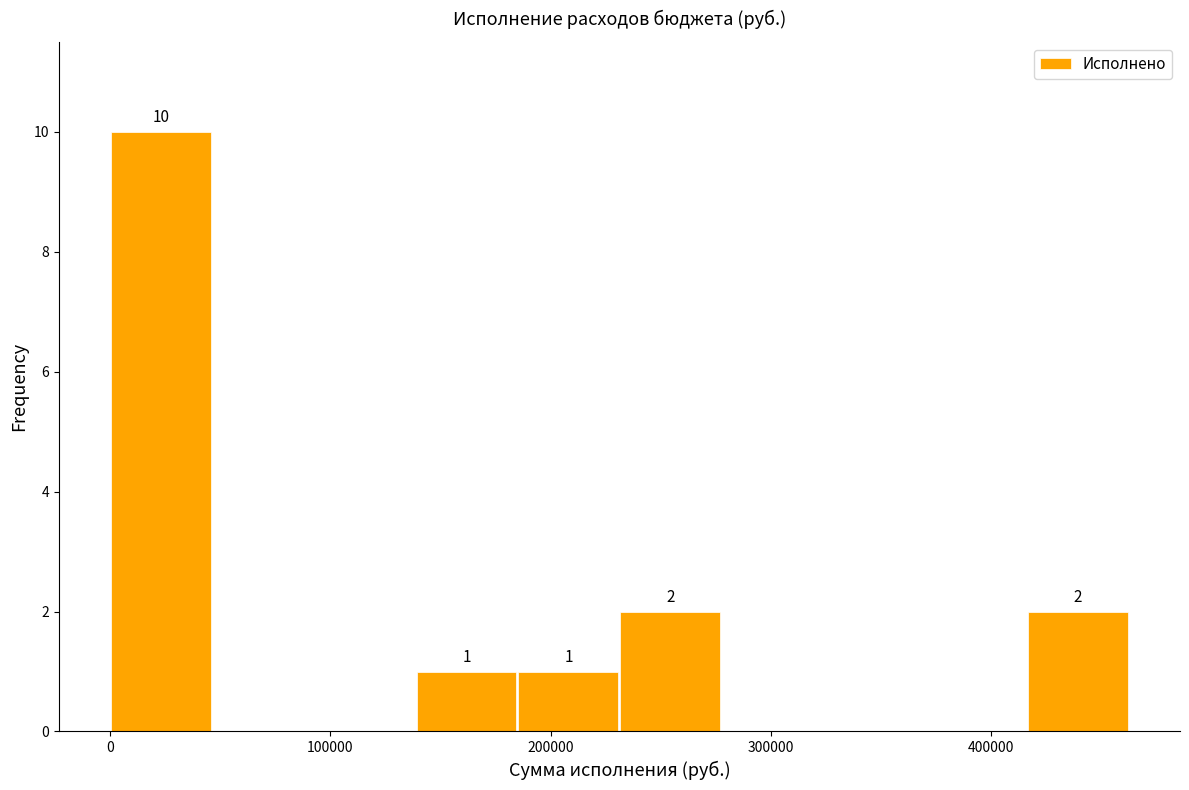

Which range on the x-axis has the tallest bar?

0 to 50000